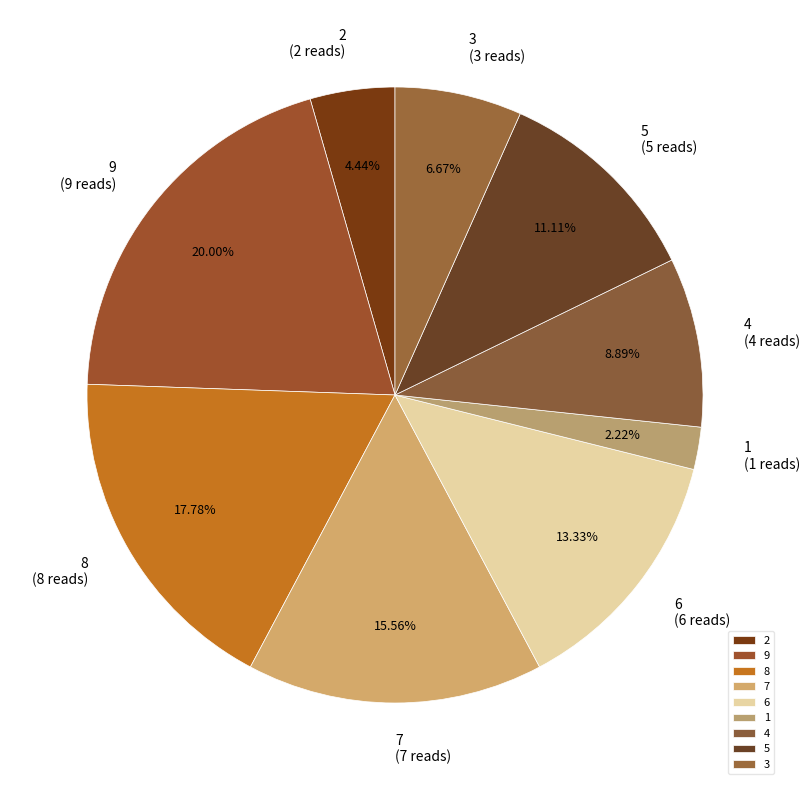

What is the largest slice in the pie chart?

9